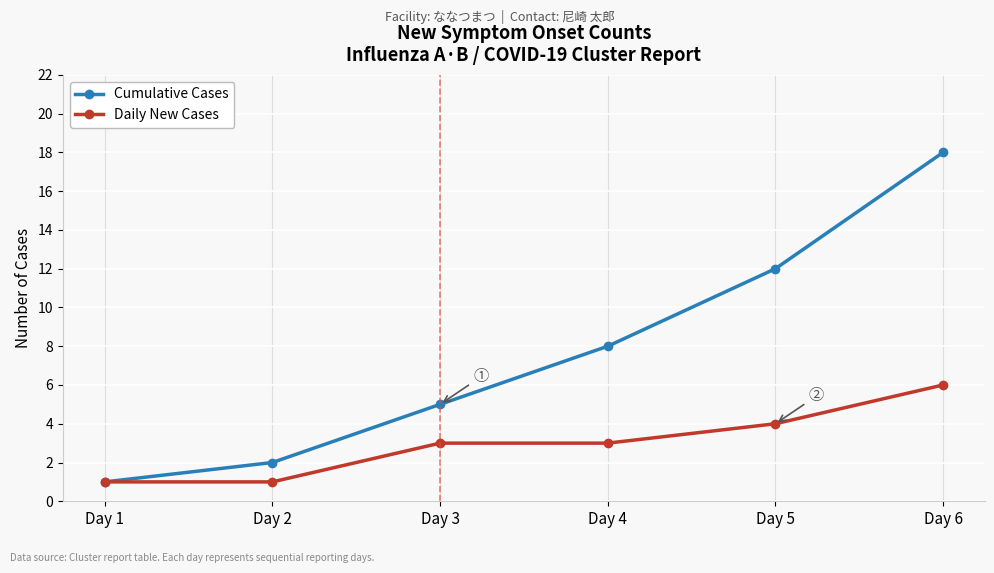

Between Day 1 and Day 6, which series saw the biggest shift?

Cumulative Cases